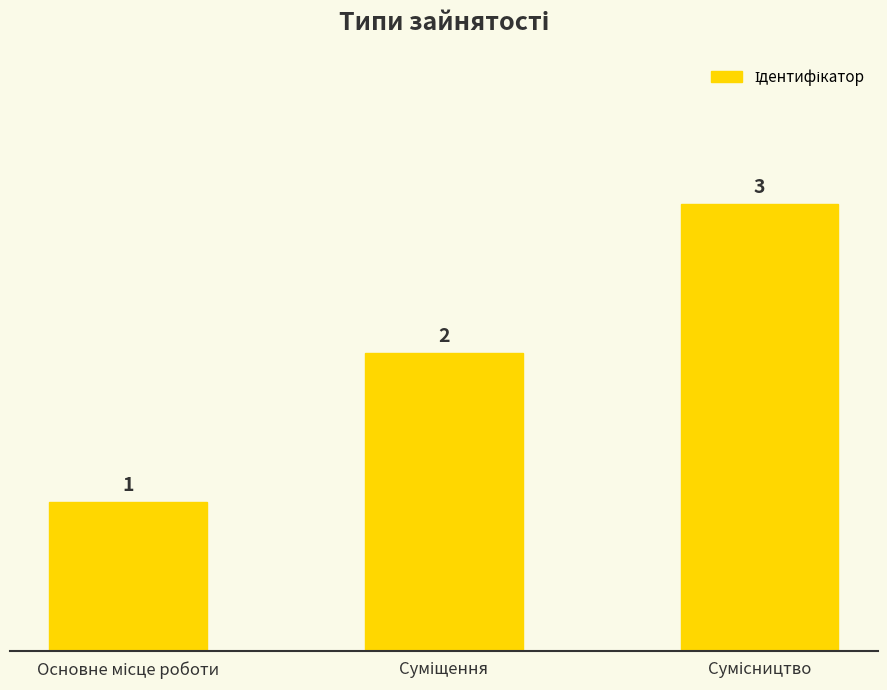

What is the value of the 1st bar from the left?

1